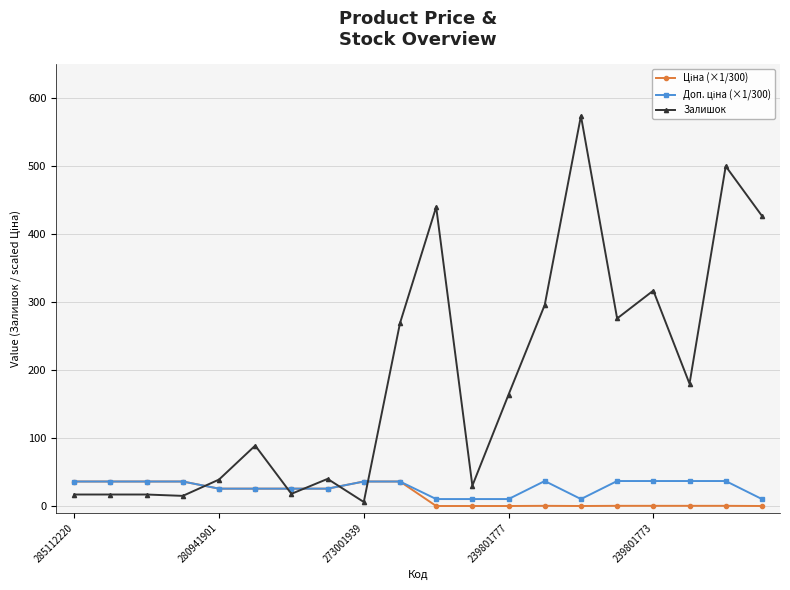

True or false: Залишок has more than 0 points higher than both neighbors.

True